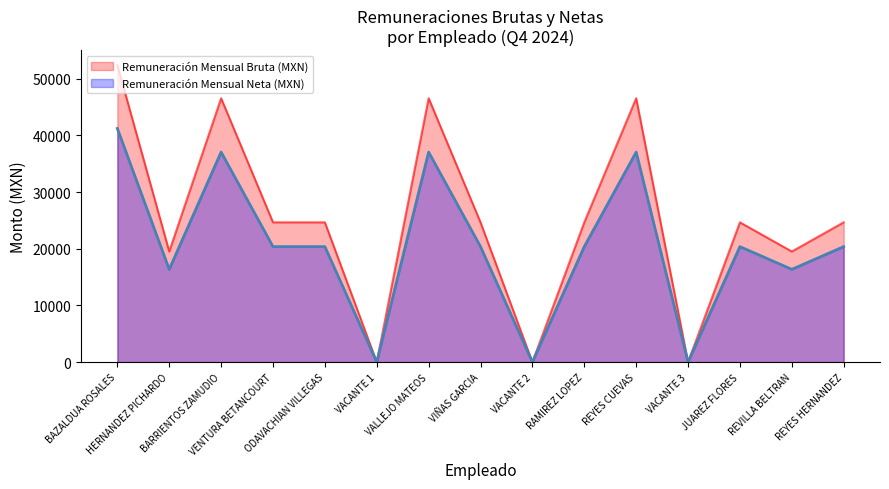

At which category is the sum across all series the highest?

BAZALDUA ROSALES